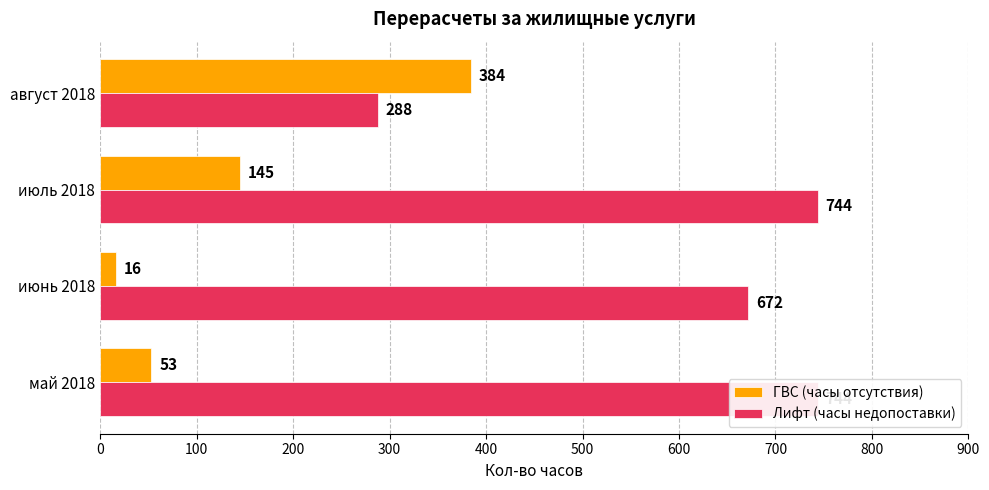

How many data points does each series have?

4